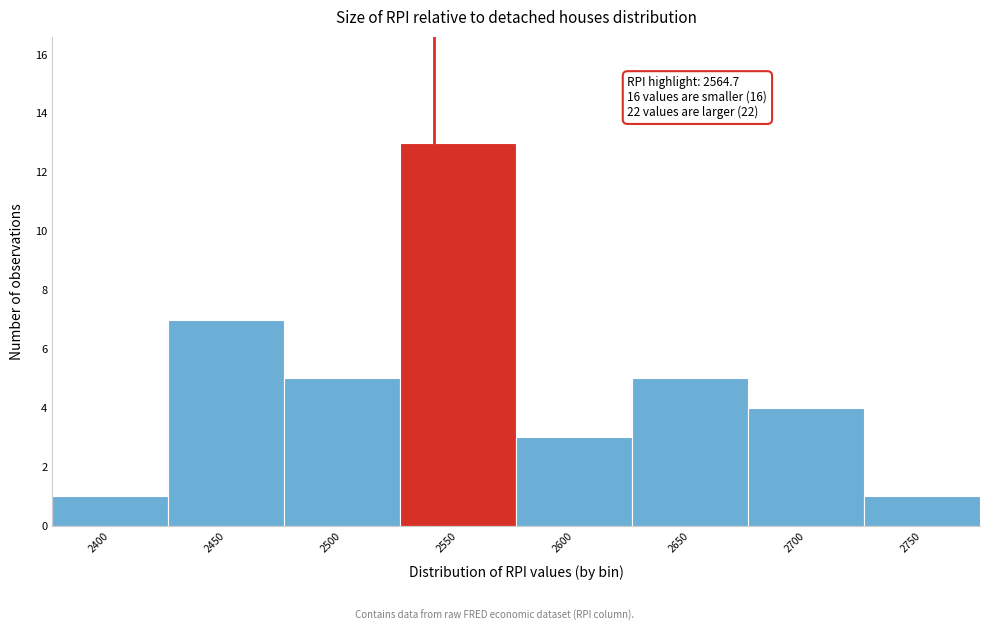

Reading right to left, transcribe all the data shown in this chart.

2750=1	2700=4	2650=5	2600=3	2550=13	2500=5	2450=7	2400=1